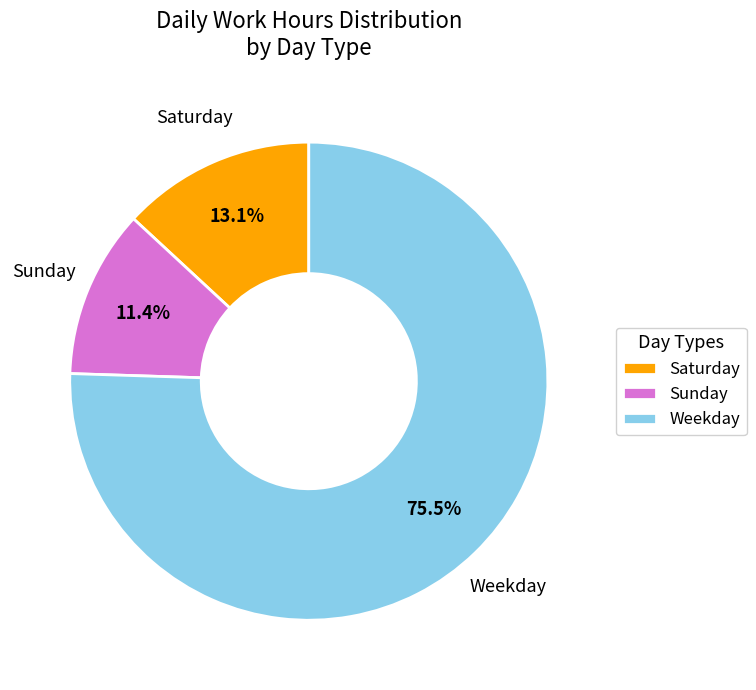

What is the total percentage of Sunday and Weekday?

86.9%